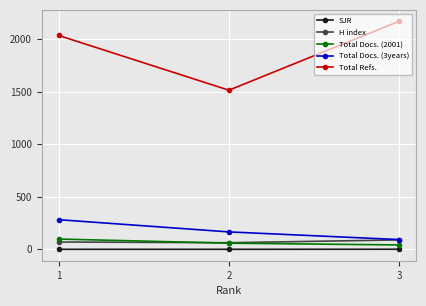

At how many categories does at least one series exceed 590?

3